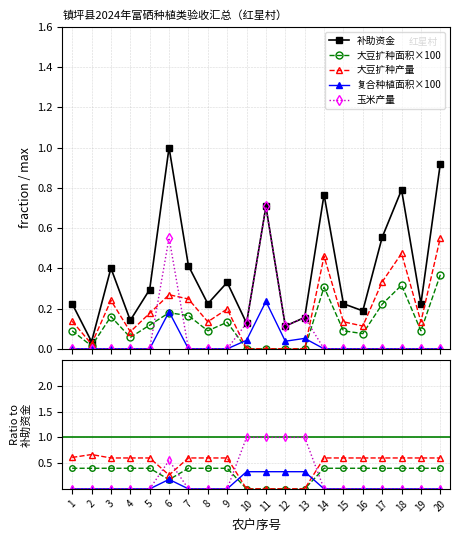

Count the number of categories in the chart.

20